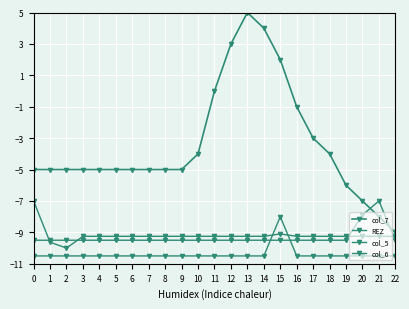

How many data points in col_6 are above -9?

2